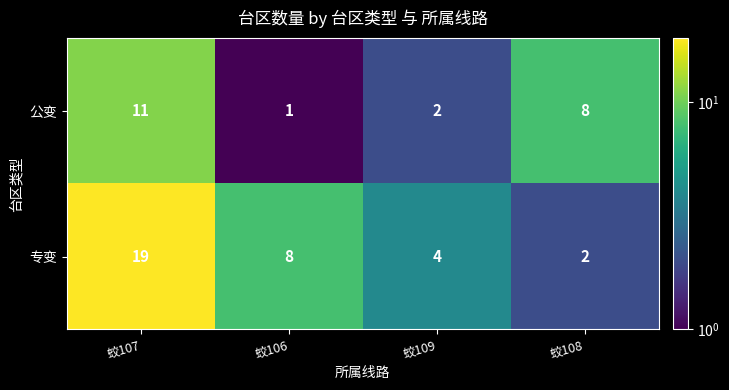

List the series in order of their overall mean, lowest first.

公变, 专变